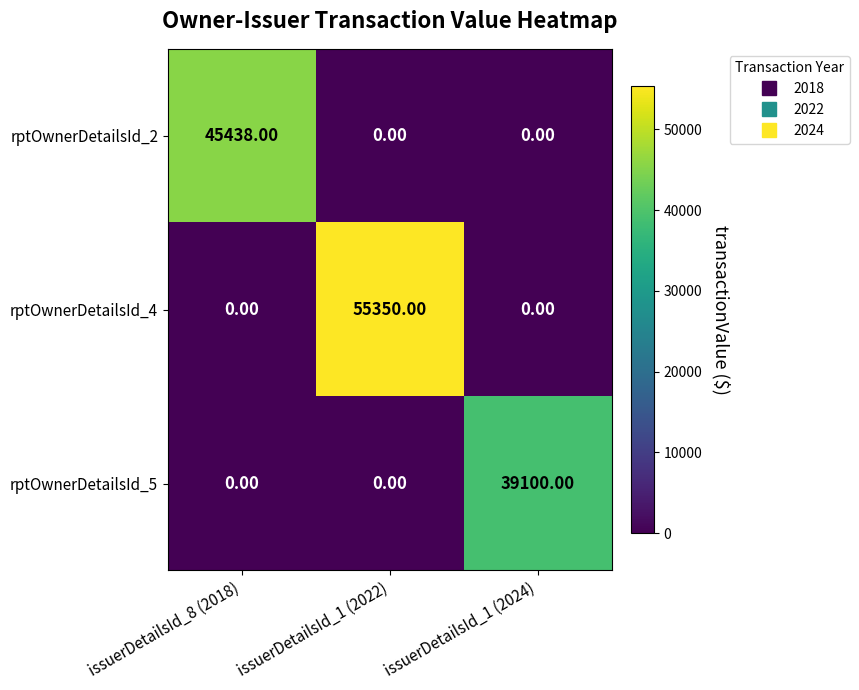

What is the total value across all series at issuerDetailsId_1 (2022)?

55350